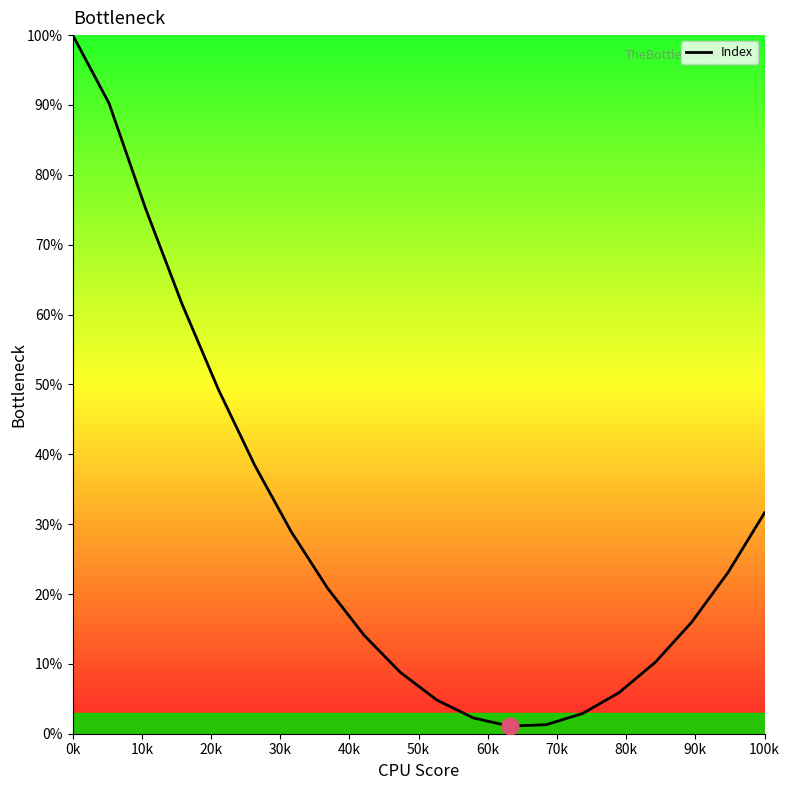

What is the maximum value shown in the chart?

100.0